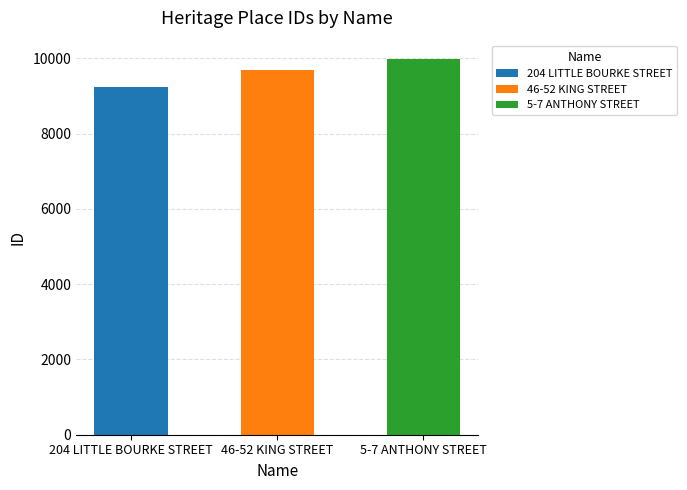

What position from the left is 5-7 ANTHONY STREET?

3